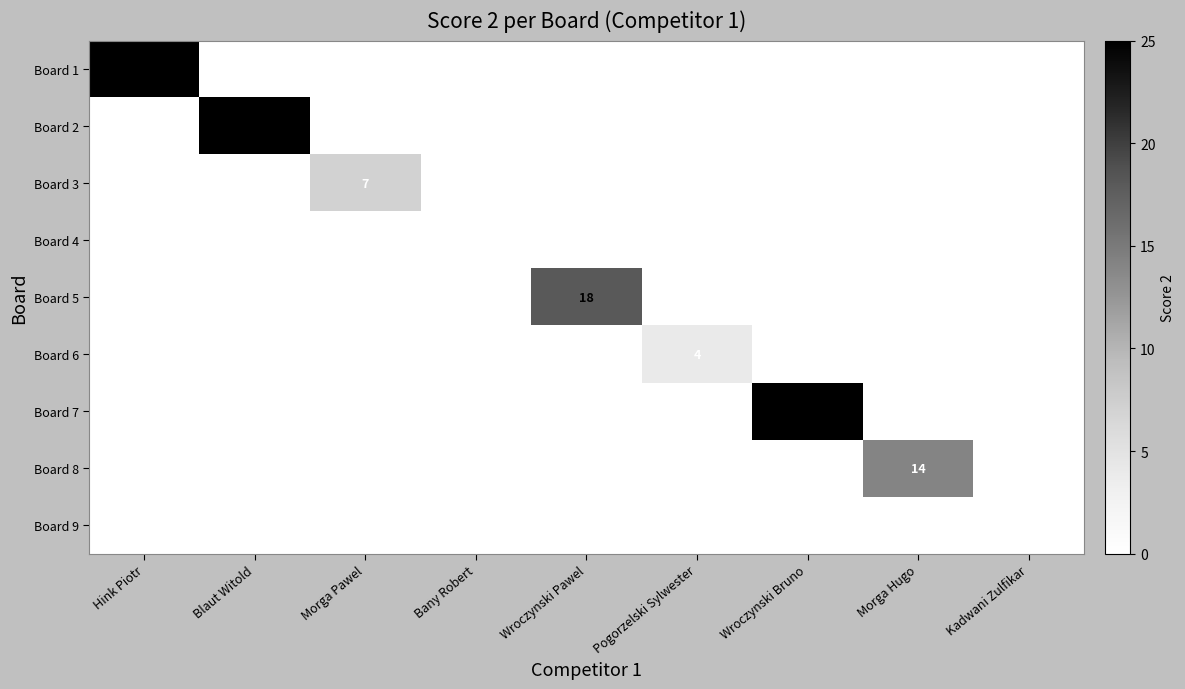

Between Wroczynski Bruno and Blaut Witold, which is larger?

Wroczynski Bruno